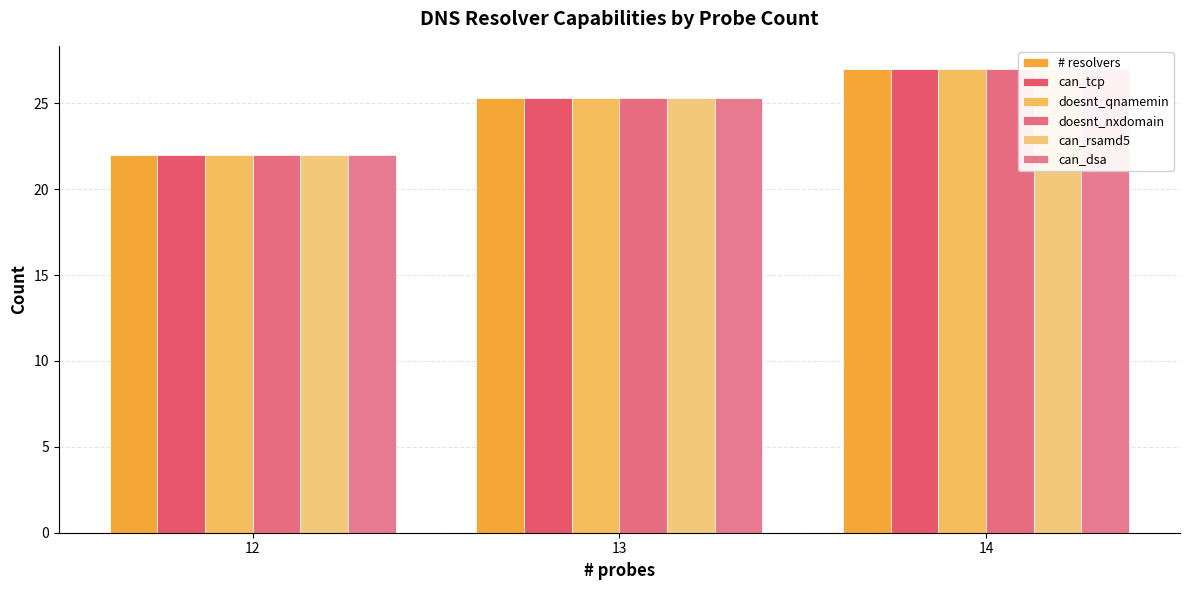

What is the value of the doesnt_nxdomain bar at the 1st from the left?

22.0